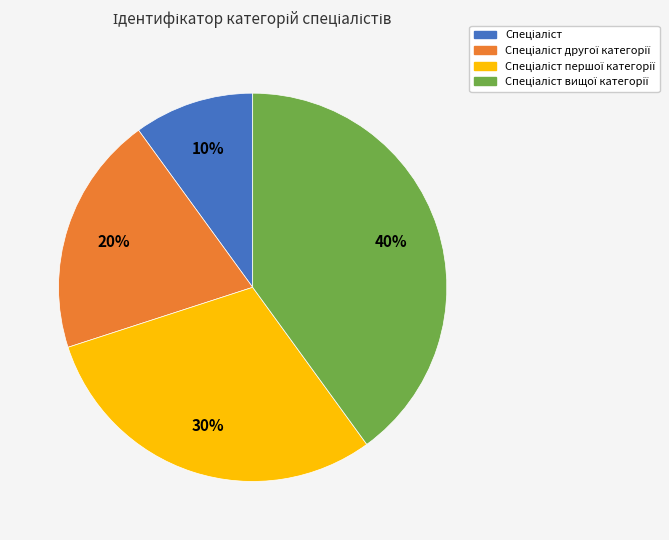

Does any single category account for the majority?

No